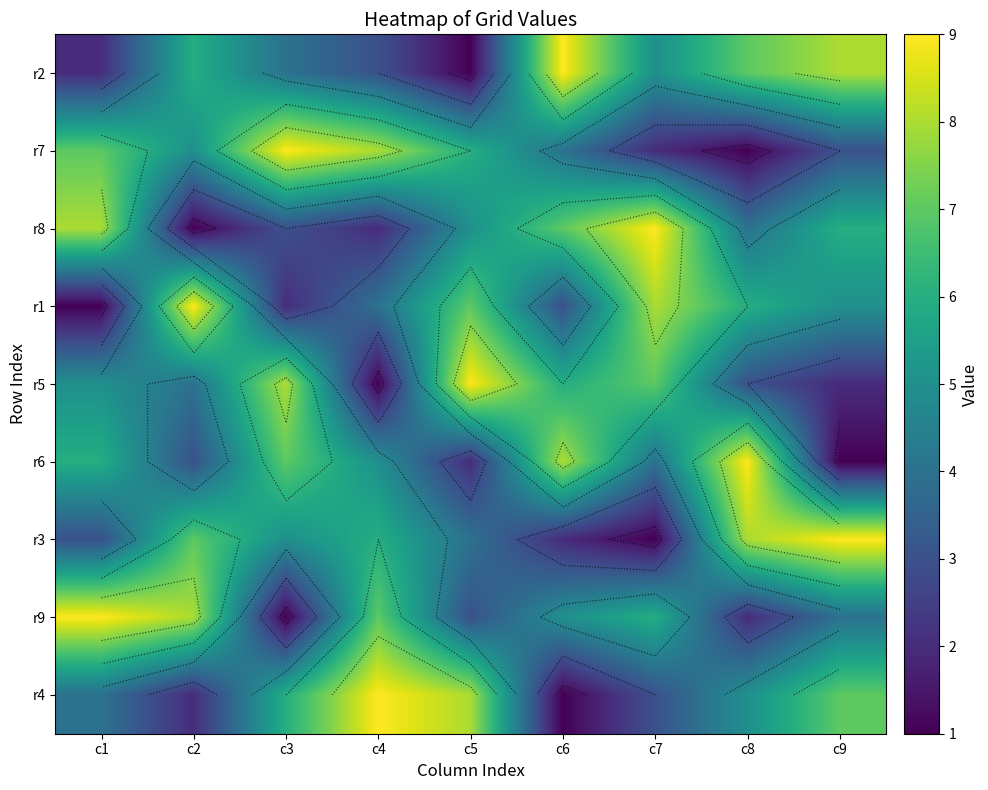

What is the total value across all series at c7?

45